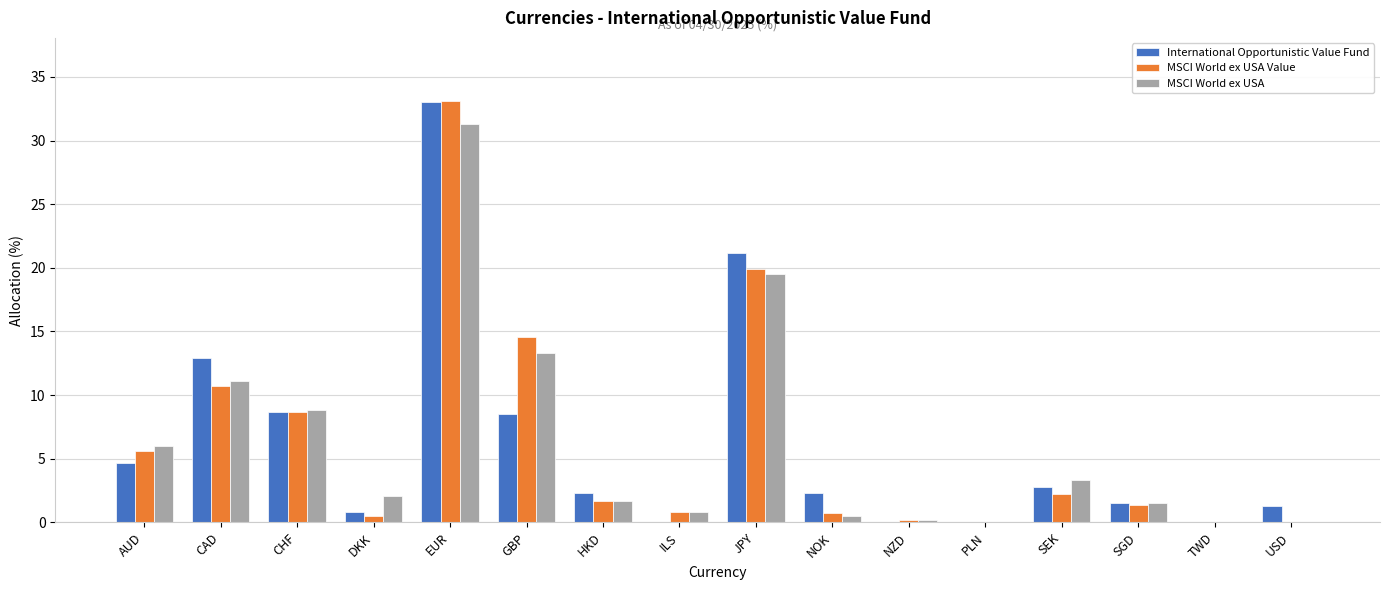

What is the maximum value for MSCI World ex USA Value?

33.1